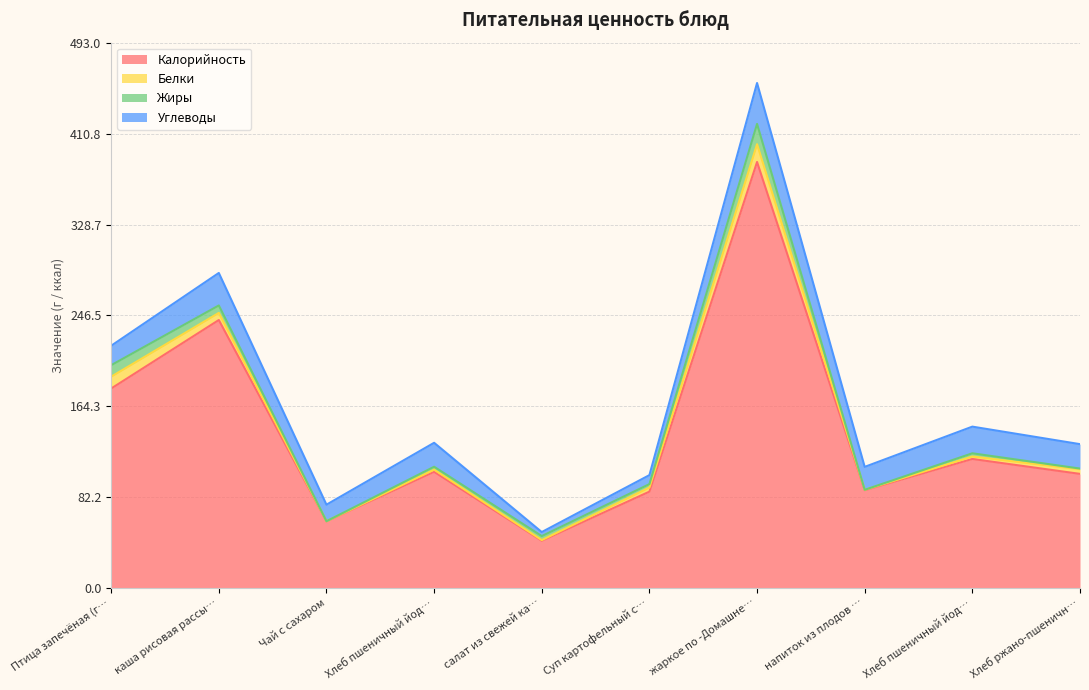

The Углеводы series shows 4.7 at Суп картофельный с лапшой и птицей. True or false?

False